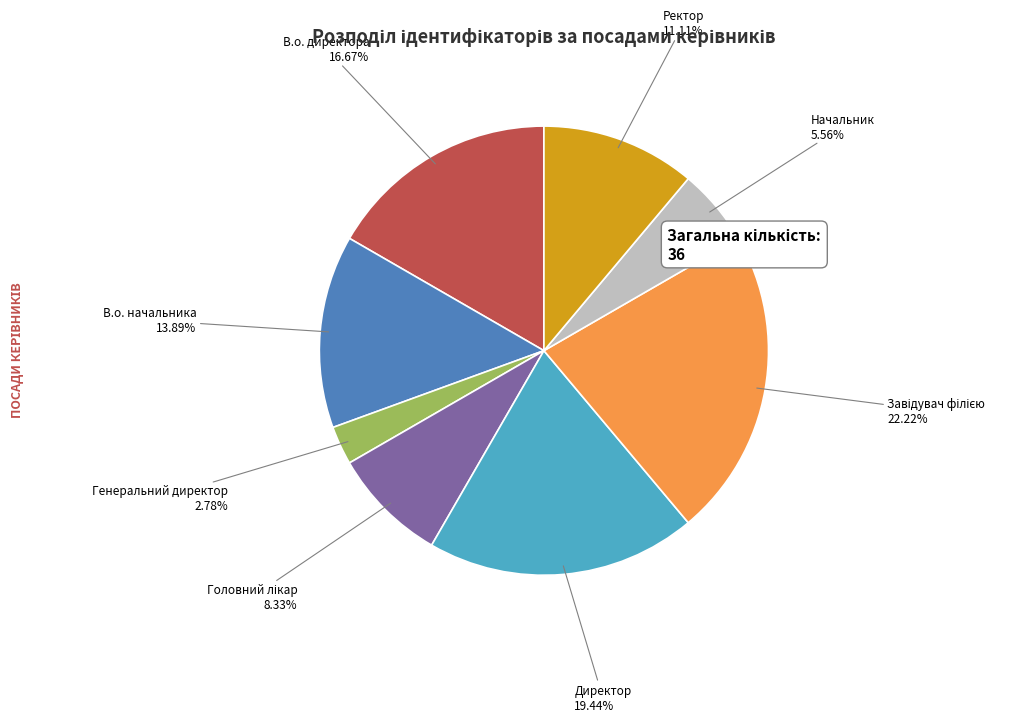

Do В.о. директора and Начальник together represent more than half of the pie?

No